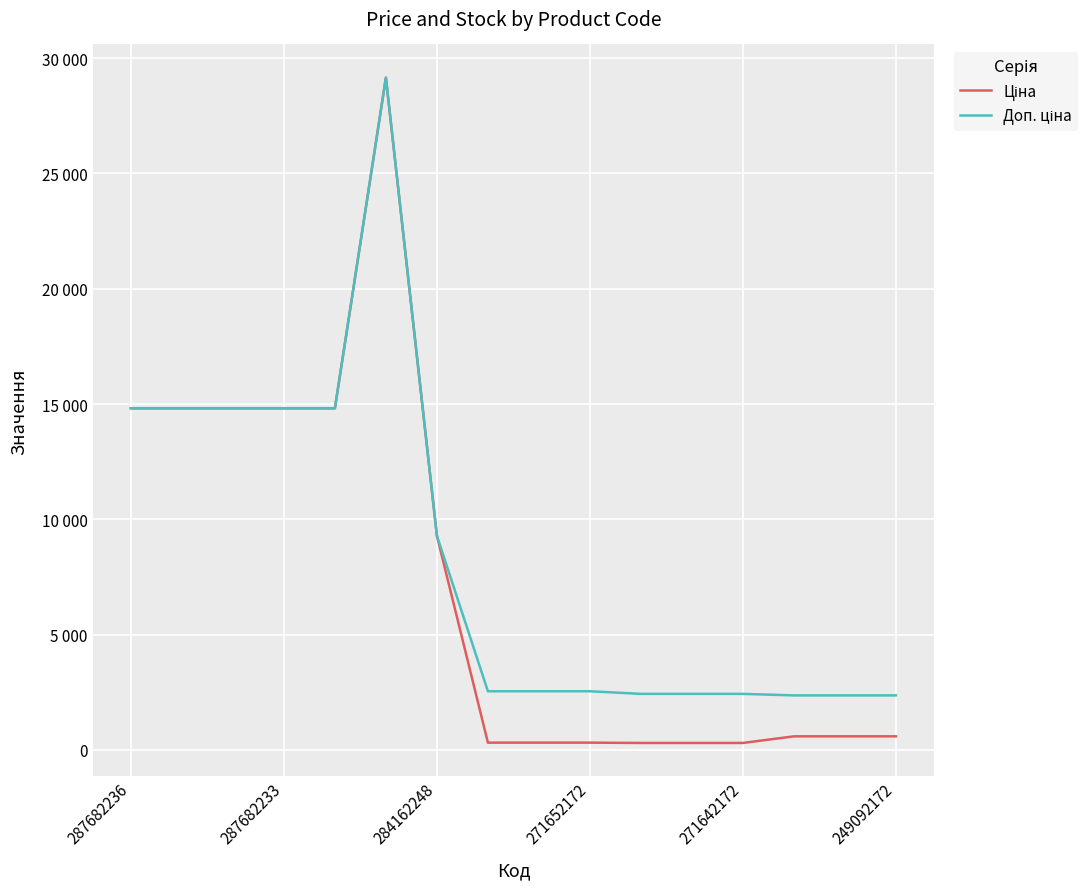

What is the lowest value of the Доп. ціна series?

2366.5